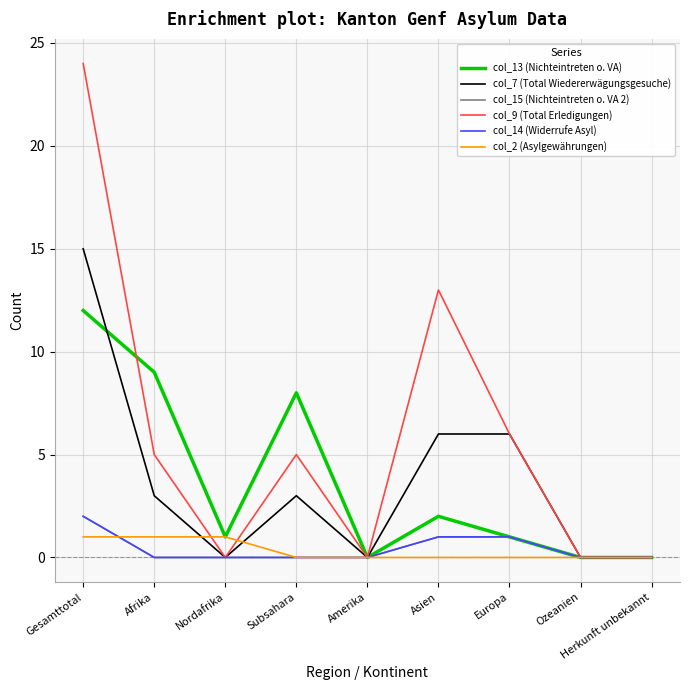

True or false: col_7 (Total Wiedererwägungsgesuche) and col_14 (Widerrufe Asyl) intersect in this chart.

False